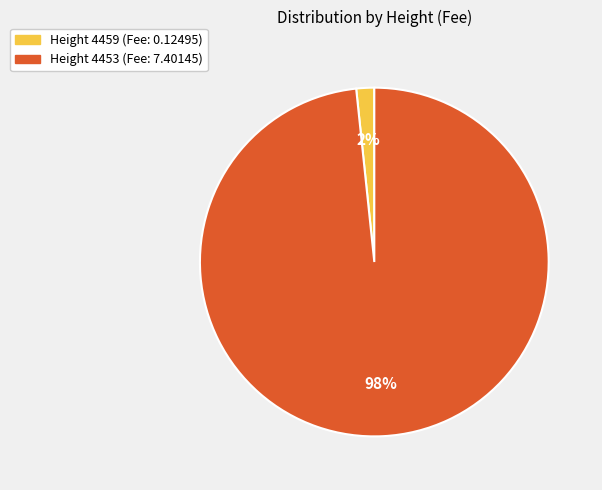

Is there a majority slice in this chart?

Yes